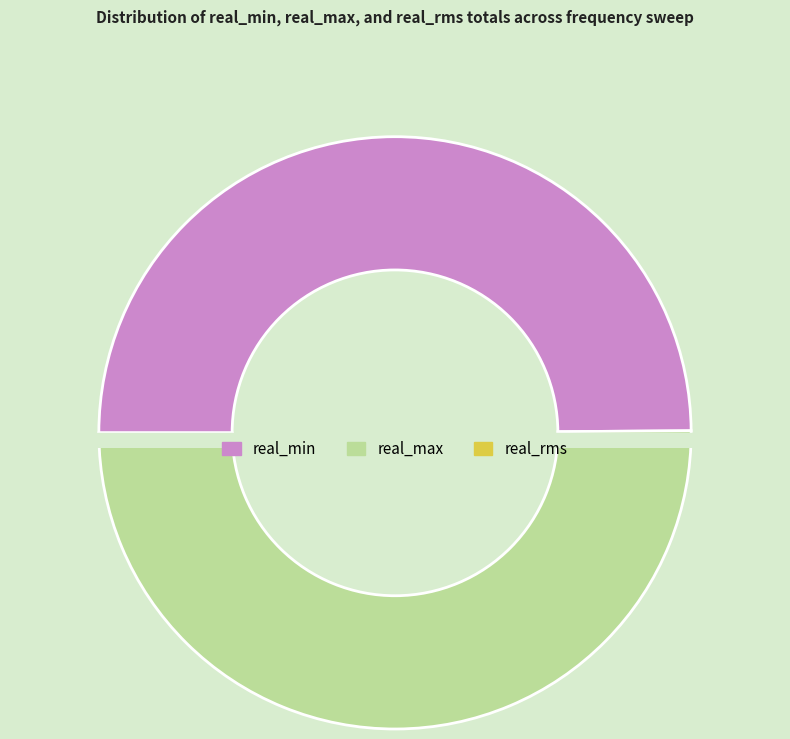

What is the spread (max minus min) of values at 9?

0.4